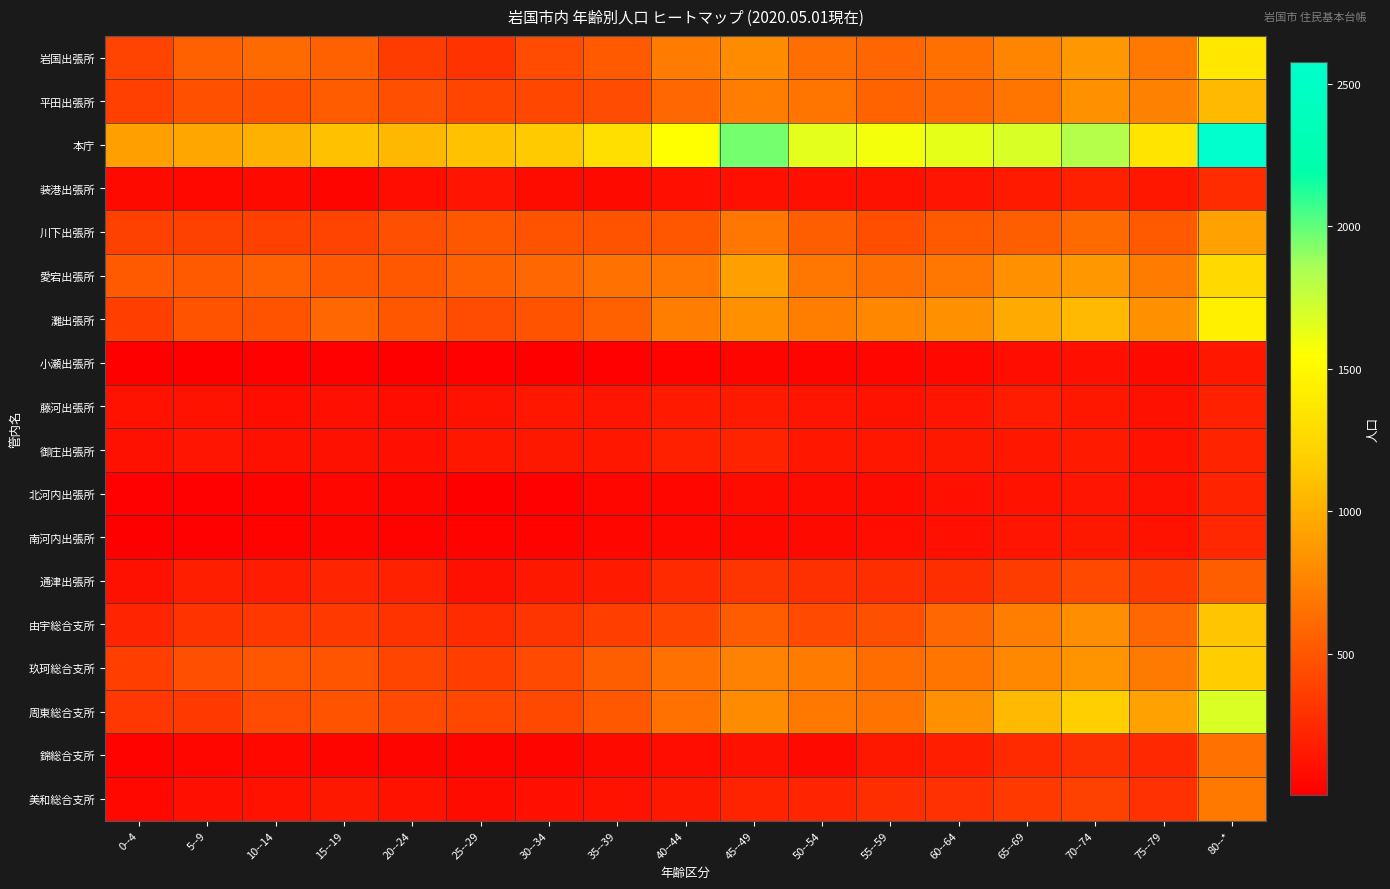

Count the number of categories in the chart.

17